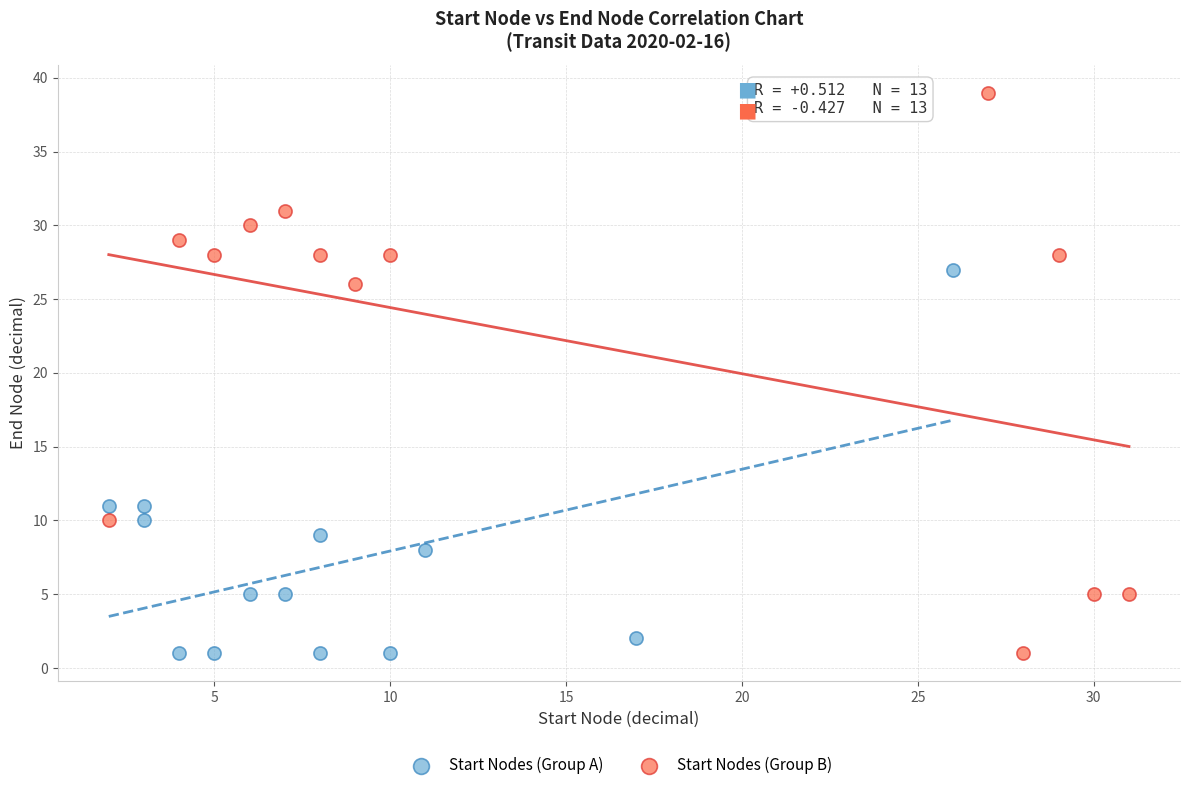

Which series has the widest spread of Y values?

Start Nodes (Group B)